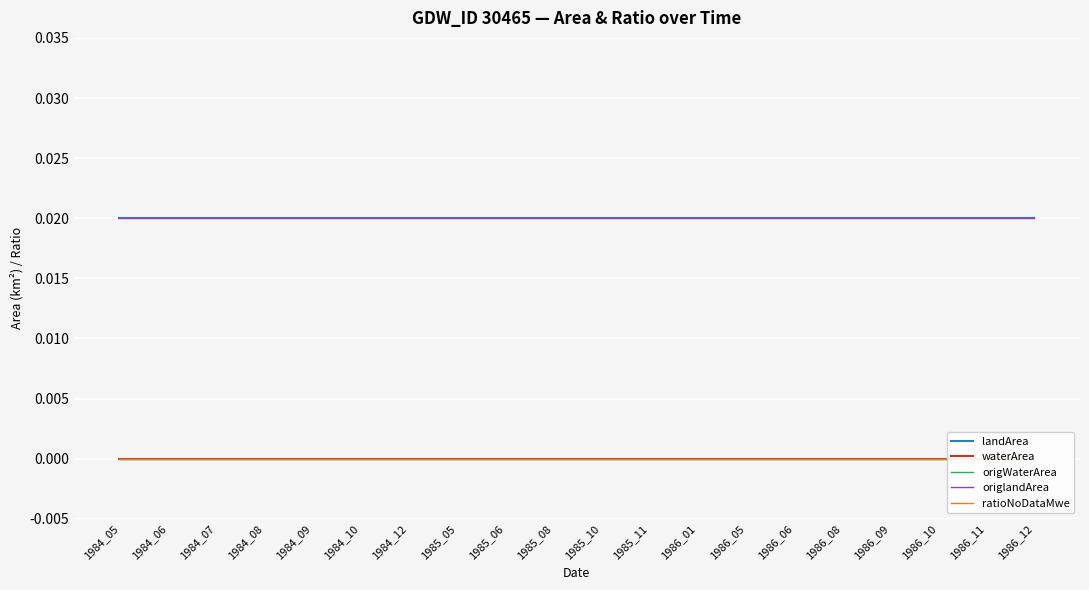

True or false: ratioNoDataMwe has more than 1 interior local peaks.

False